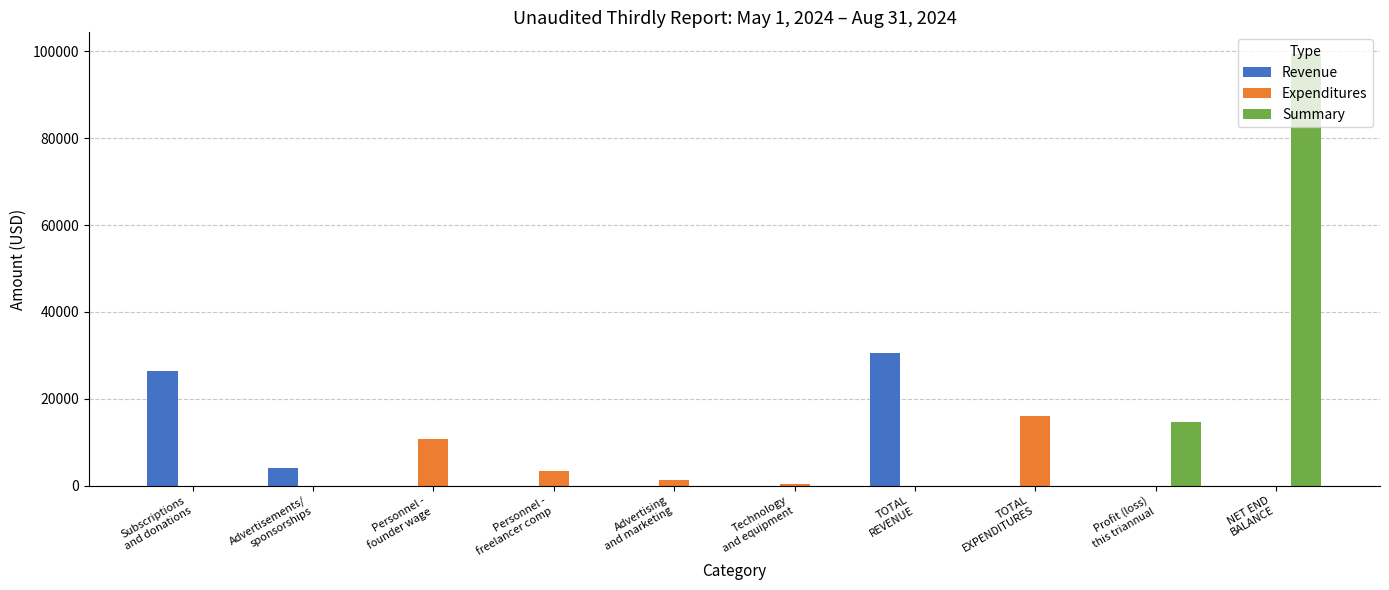

What is the maximum value shown in the chart?

99409.6